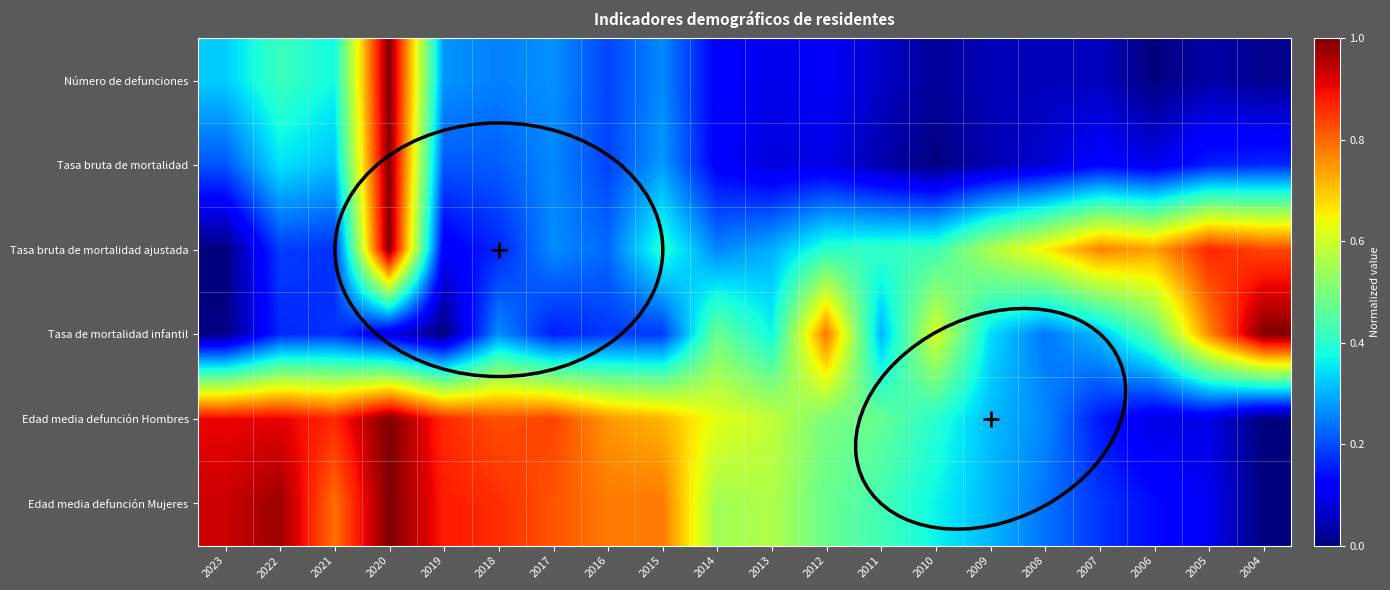

Reading left to right, transcribe all the data shown in this chart.

Número de defunciones: 2023=0.3	2022=0.4	2021=0.4	2020=1.0	2019=0.3	2018=0.3	2017=0.3	2016=0.2	2015=0.3	2014=0.1	2013=0.1	2012=0.1	2011=0.1	2010=0.0	2009=0.1	2008=0.1	2007=0.1	2006=0.0	2005=0.0	2004=0.0
Tasa bruta de mortalidad: 2023=0.2	2022=0.3	2021=0.3	2020=1.0	2019=0.2	2018=0.2	2017=0.3	2016=0.2	2015=0.3	2014=0.1	2013=0.1	2012=0.1	2011=0.0	2010=0.0	2009=0.0	2008=0.1	2007=0.1	2006=0.1	2005=0.2	2004=0.2
Tasa bruta de mortalidad ajustada: 2023=0.0	2022=0.2	2021=0.2	2020=1.0	2019=0.1	2018=0.2	2017=0.3	2016=0.2	2015=0.4	2014=0.3	2013=0.3	2012=0.4	2011=0.4	2010=0.4	2009=0.6	2008=0.7	2007=0.8	2006=0.7	2005=0.9	2004=0.8
Tasa de mortalidad infantil: 2023=0.0	2022=0.2	2021=0.2	2020=0.1	2019=0.0	2018=0.3	2017=0.2	2016=0.2	2015=0.2	2014=0.5	2013=0.4	2012=0.8	2011=0.3	2010=0.6	2009=0.3	2008=0.2	2007=0.3	2006=0.5	2005=0.8	2004=1.0
Edad media defunción Hombres: 2023=0.9	2022=0.9	2021=0.9	2020=1.0	2019=0.9	2018=0.8	2017=0.8	2016=0.7	2015=0.7	2014=0.6	2013=0.6	2012=0.5	2011=0.5	2010=0.4	2009=0.3	2008=0.3	2007=0.1	2006=0.1	2005=0.1	2004=0.0
Edad media defunción Mujeres: 2023=0.9	2022=1.0	2021=0.8	2020=1.0	2019=0.9	2018=0.9	2017=0.8	2016=0.8	2015=0.8	2014=0.5	2013=0.6	2012=0.5	2011=0.4	2010=0.4	2009=0.3	2008=0.2	2007=0.2	2006=0.1	2005=0.1	2004=0.0